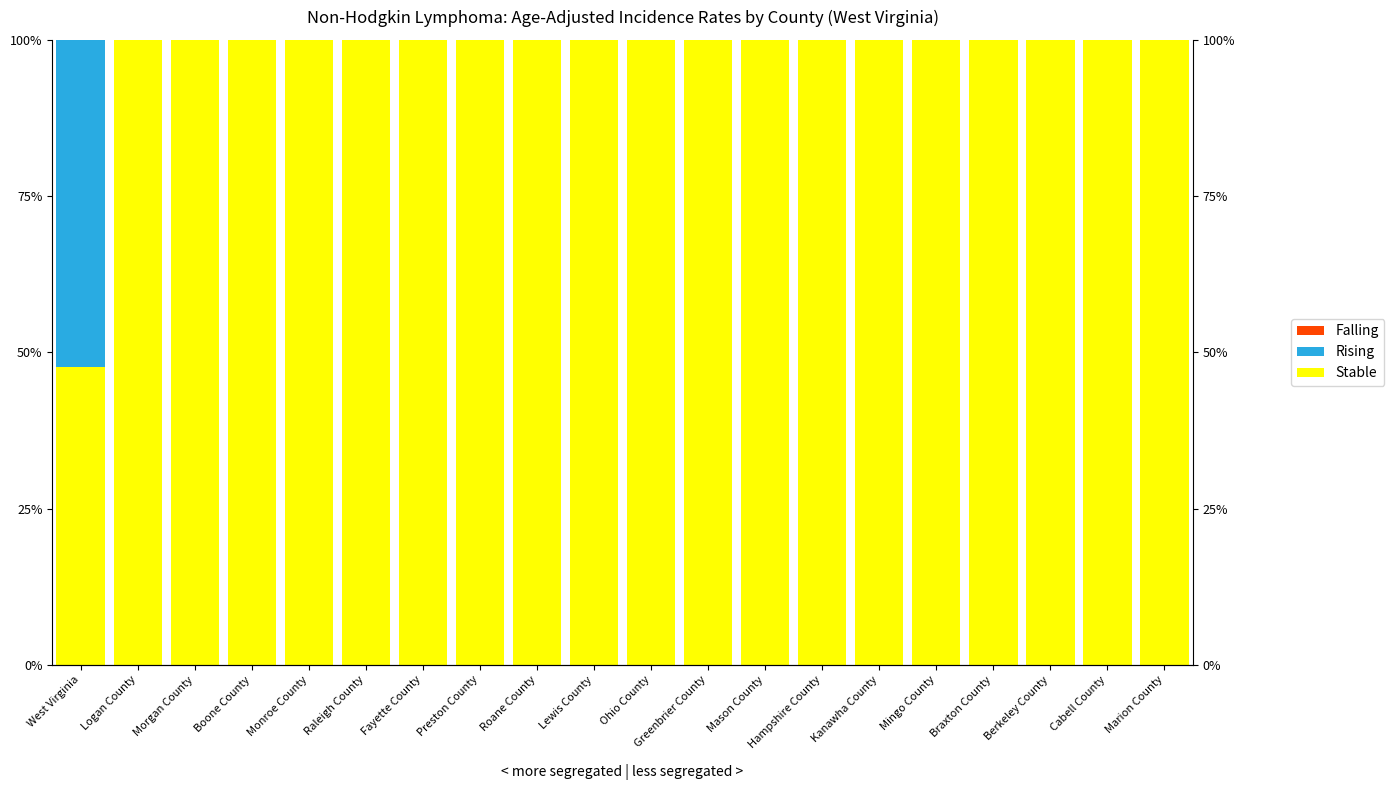

Reading left to right, list all the values displayed in this chart.

Stable: 47.7	100.0	100.0	100.0	100.0	100.0	100.0	100.0	100.0	100.0	100.0	100.0	100.0	100.0	100.0	100.0	100.0	100.0	100.0	100.0
Rising: 52.3	0.0	0.0	0.0	0.0	0.0	0.0	0.0	0.0	0.0	0.0	0.0	0.0	0.0	0.0	0.0	0.0	0.0	0.0	0.0
Falling: 0.0	0.0	0.0	0.0	0.0	0.0	0.0	0.0	0.0	0.0	0.0	0.0	0.0	0.0	0.0	0.0	0.0	0.0	0.0	0.0